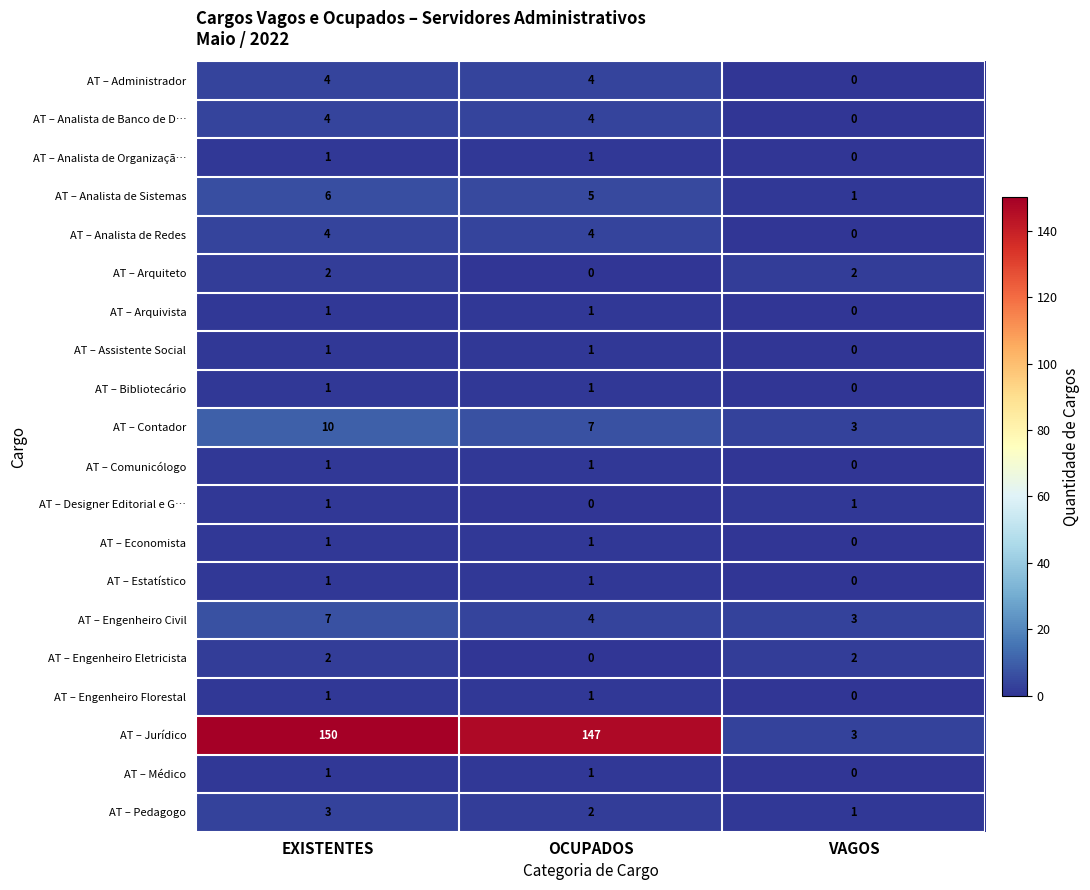

At how many categories does at least one series exceed 131?

2